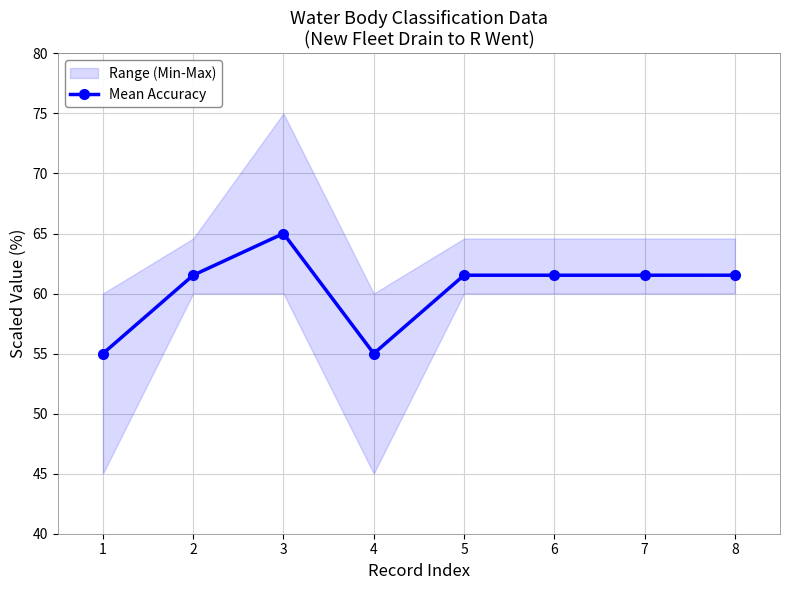

Does the chart have visible grid lines?

Yes